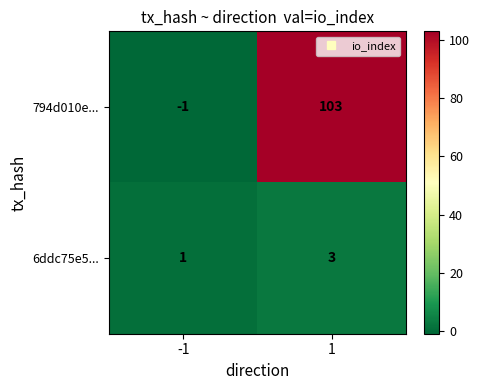

What is the maximum value shown in the chart?

103